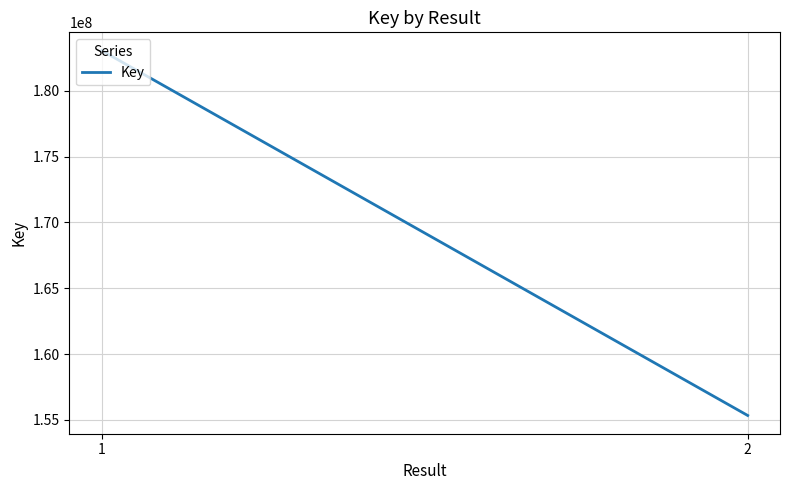

Reading left to right, what are all the values shown in this chart?

183051520	155339519